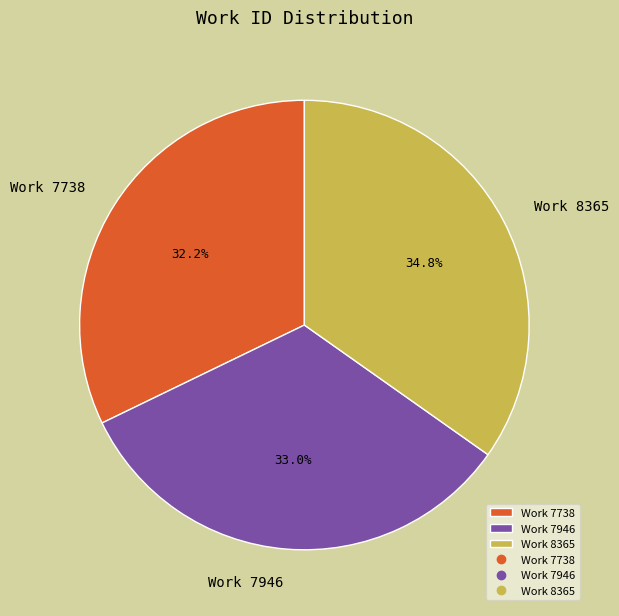

Rank the categories by value from highest to lowest.

Work 8365, Work 7946, Work 7738